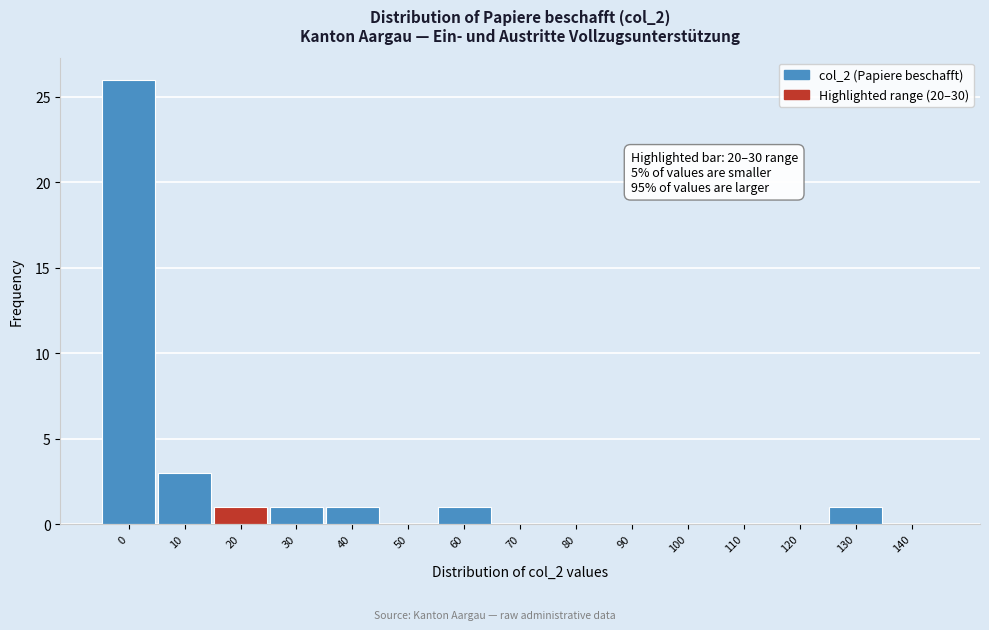

Reading left to right, what are all the values shown in this chart?

0=26	10=3	20=1	30=1	40=1	50=0	60=1	70=0	80=0	90=0	100=0	110=0	120=0	130=1	140=0